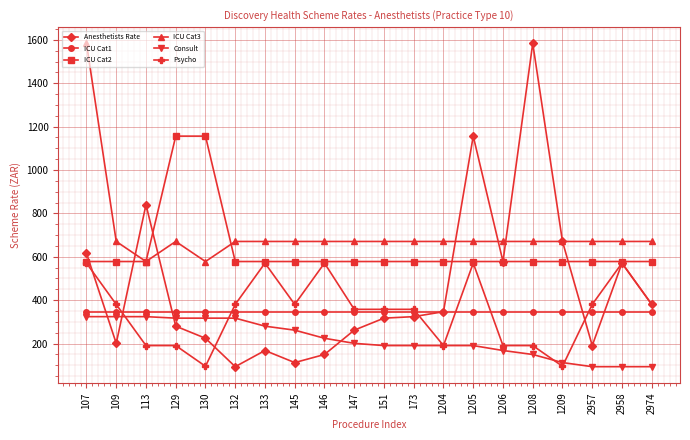

What is the total value across all series at 133?

2614.0